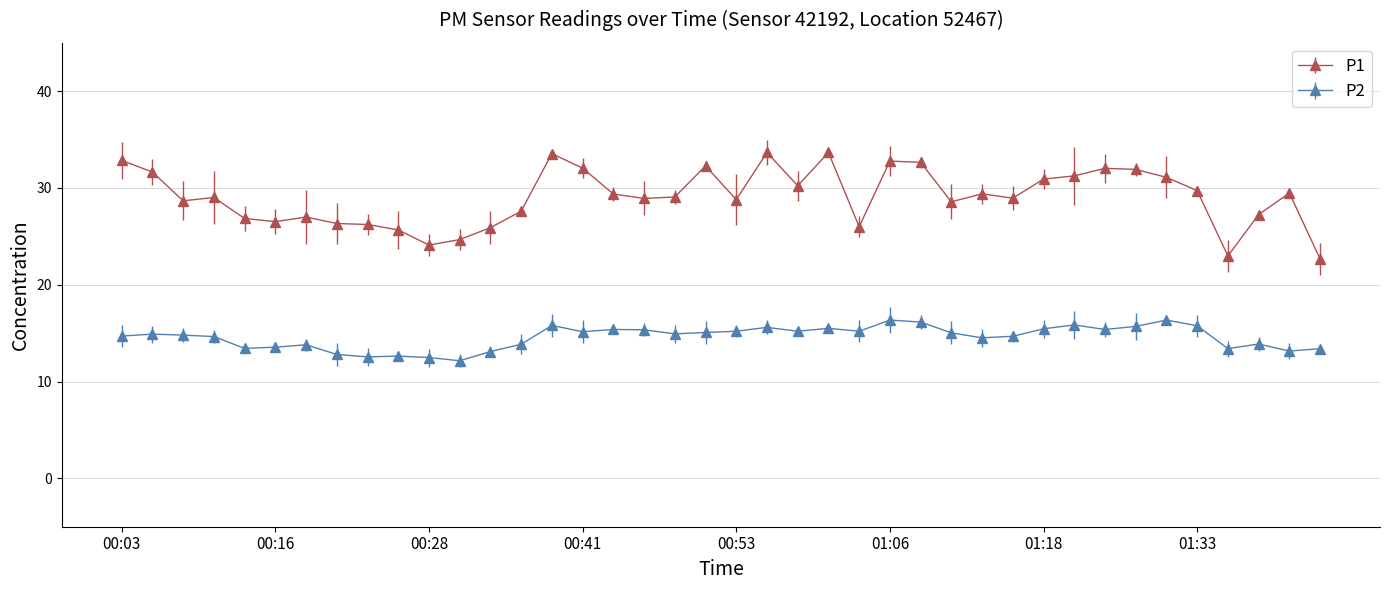

What is the average value of the P1 series?

29.1